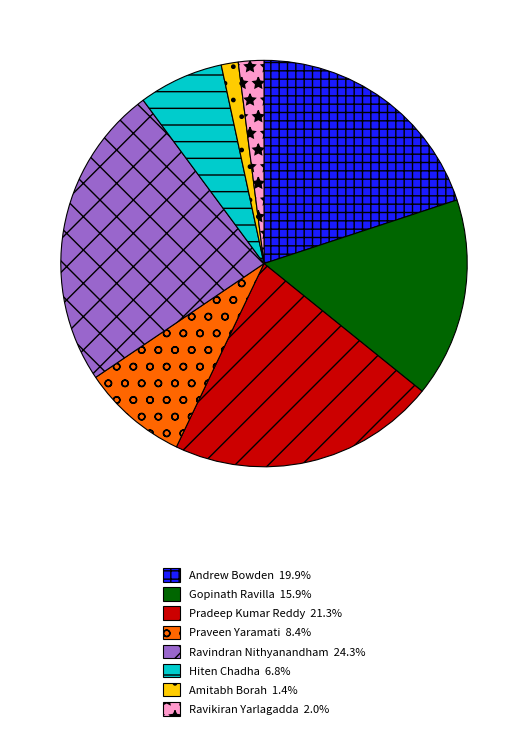

How many slices are in this pie chart?

8